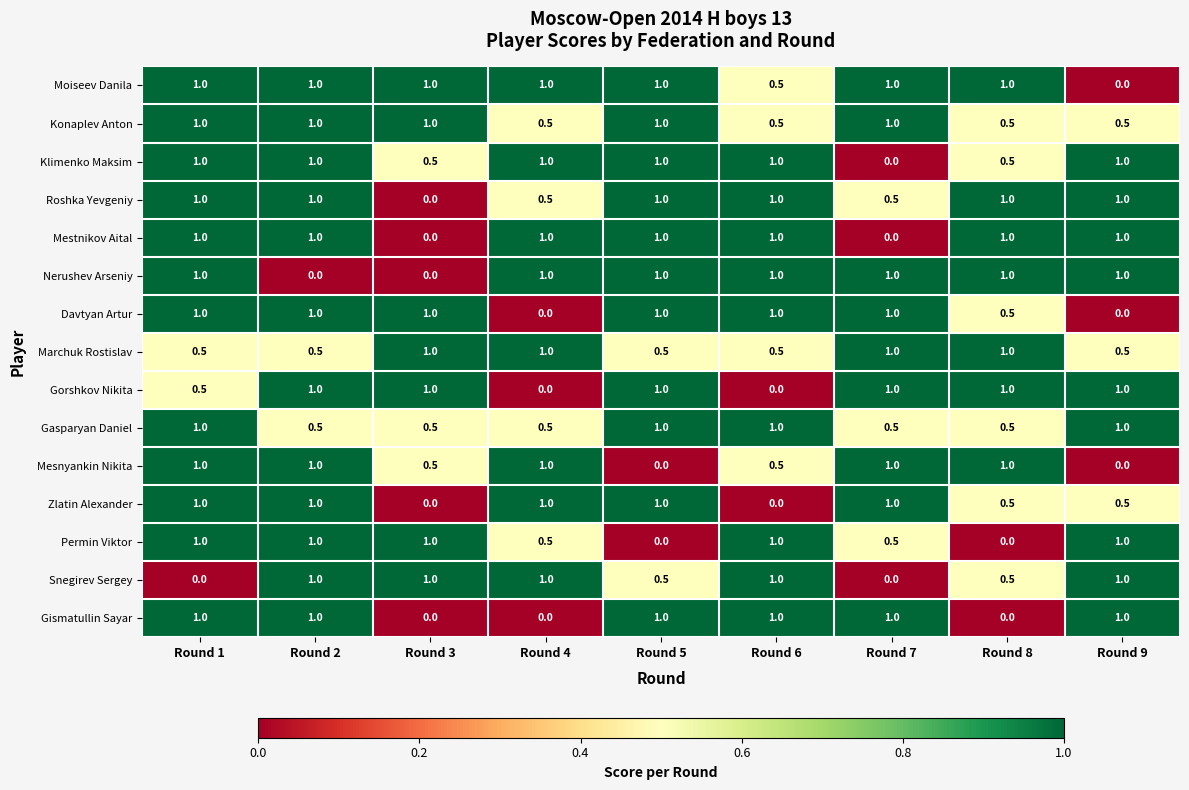

How many data points in Zlatin Alexander are less than 1?

4